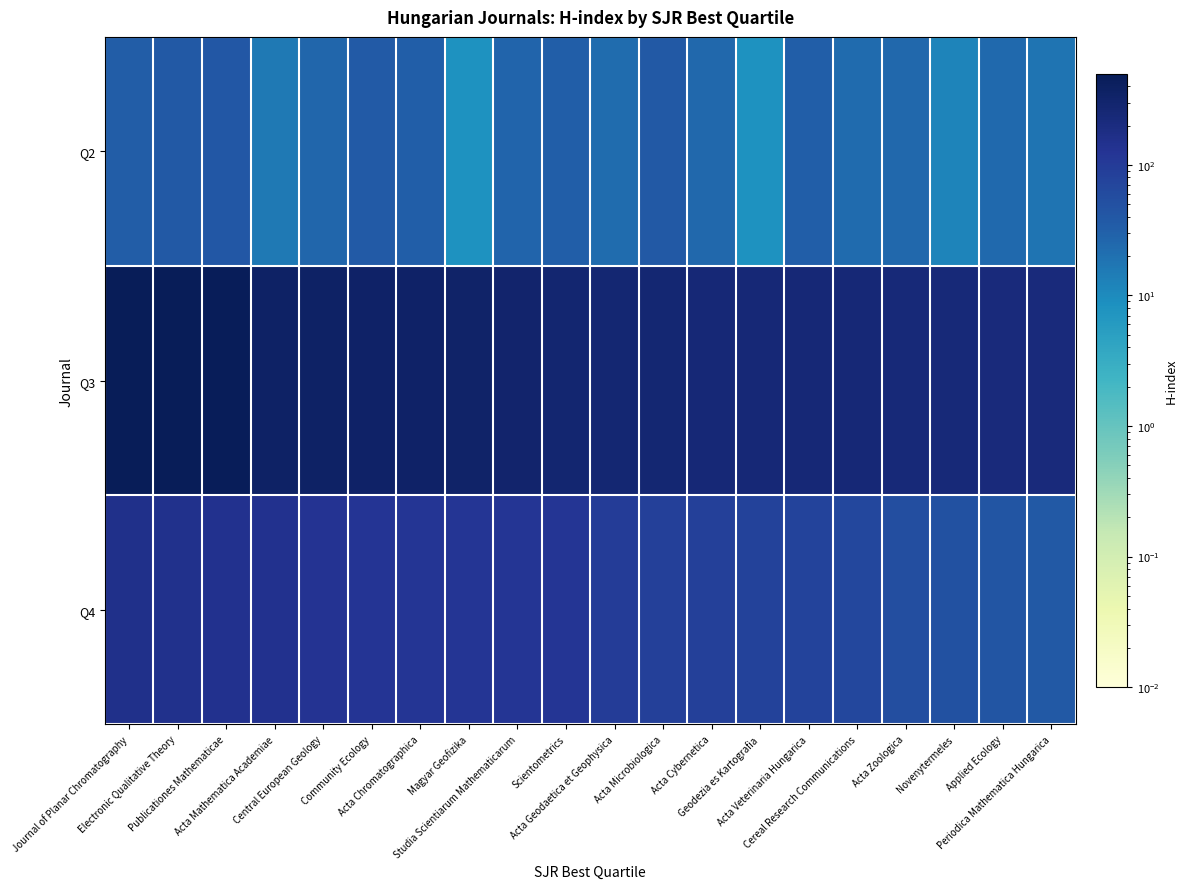

Which label corresponds to the largest value in the chart?

Journal of Planar Chromatography